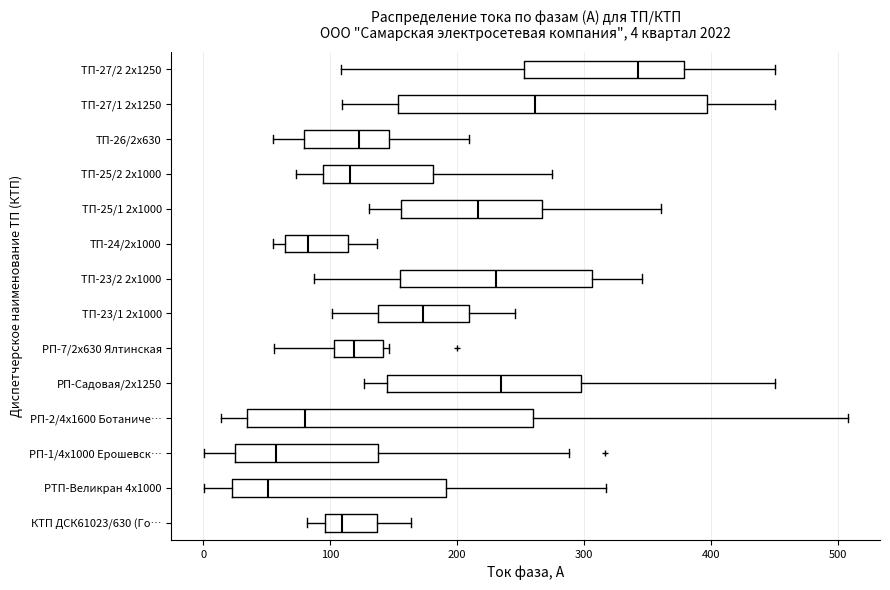

Which box's median line is the furthest to the right?

ТП-27/2 2х1250